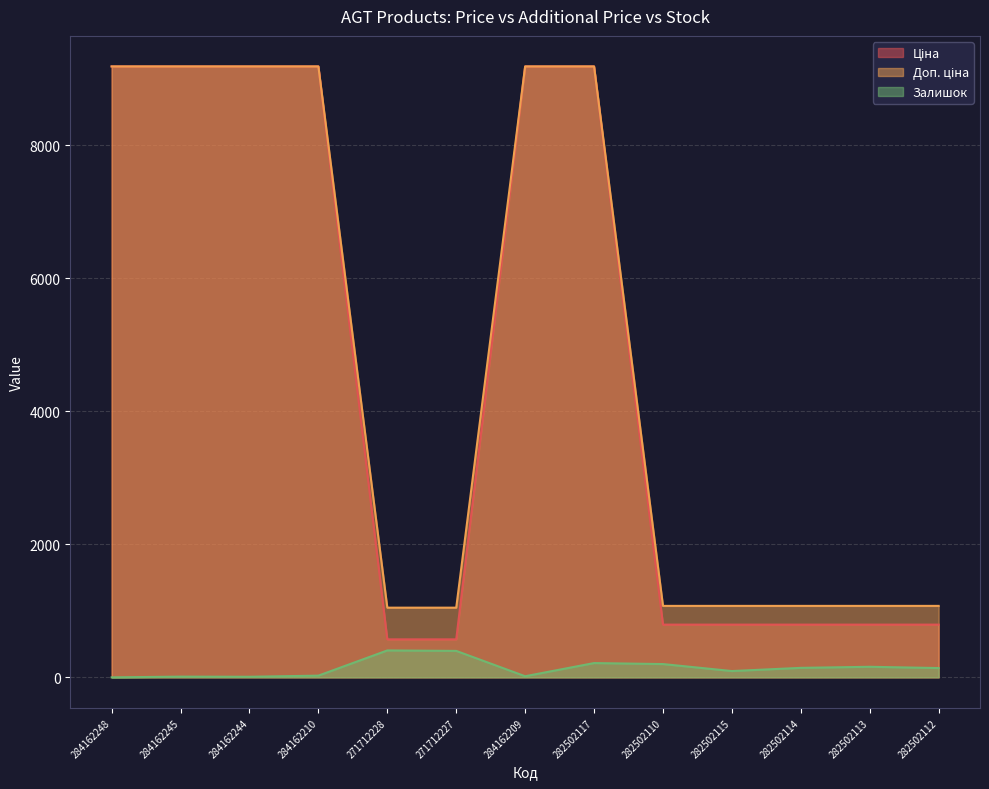

Does the chart have visible grid lines?

Yes